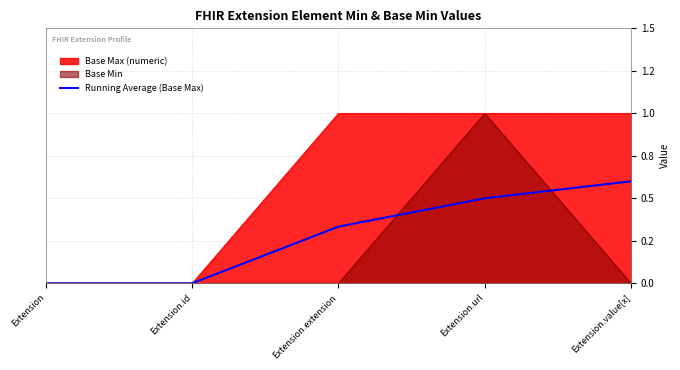

Does the chart display data point markers on the line(s)?

No